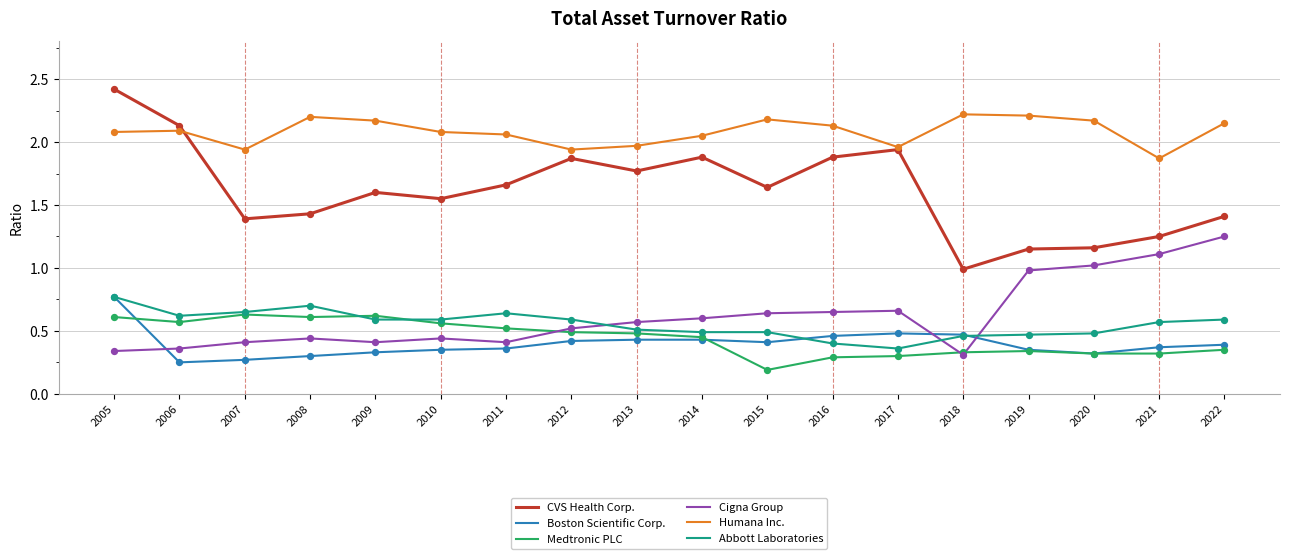

Is the value of Humana Inc. at 2018 greater than the value of Abbott Laboratories at 2007?

Yes